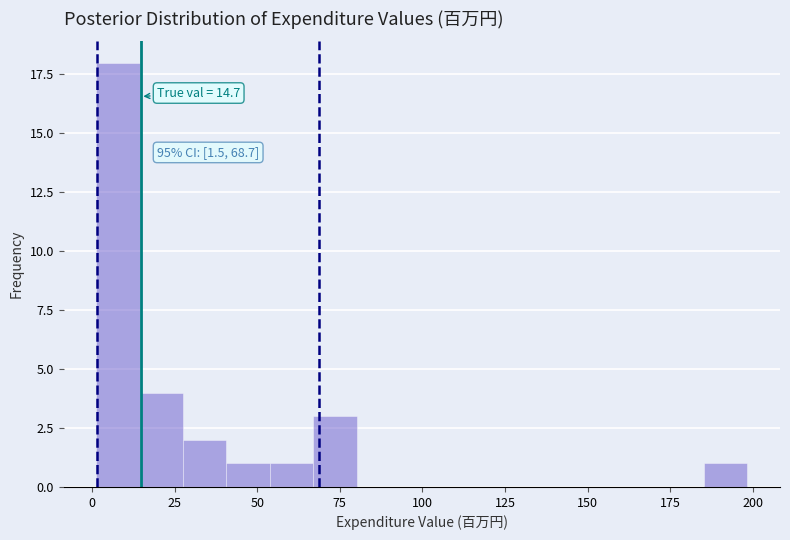

Read against the x-axis, roughly where is the centre of the tallest bar?

10